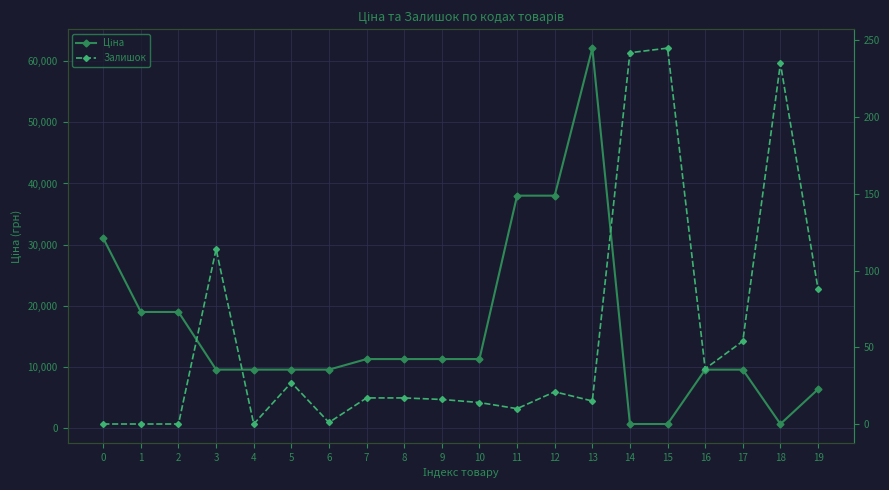

What are all the series names shown in the legend?

Ціна, Залишок